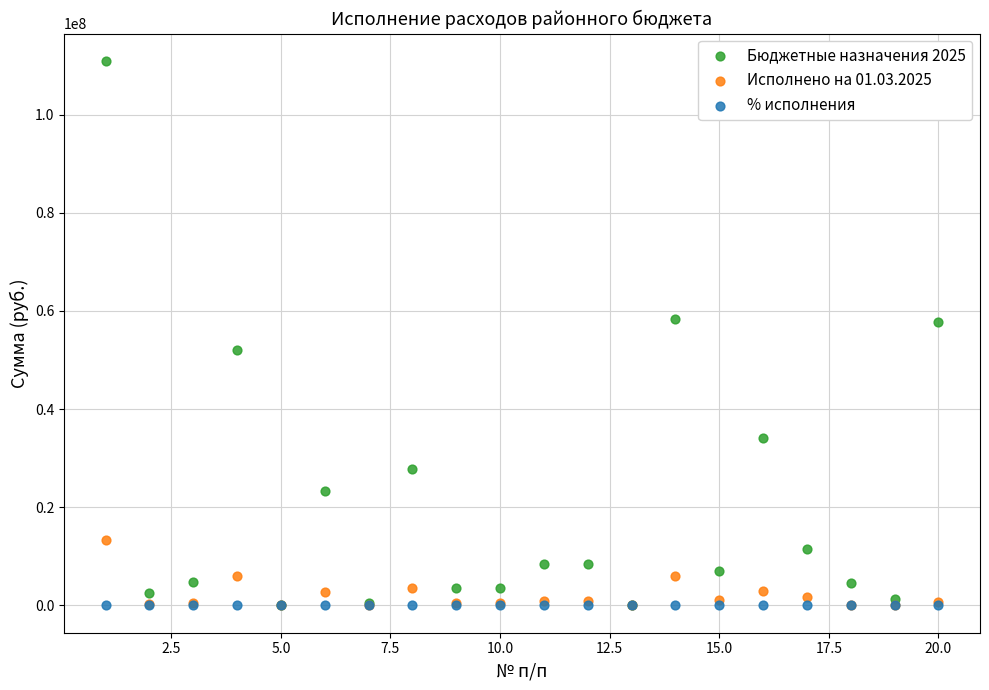

What are all the series names shown in the legend?

Бюджетные назначения 2025, Исполнено на 01.03.2025, % исполнения